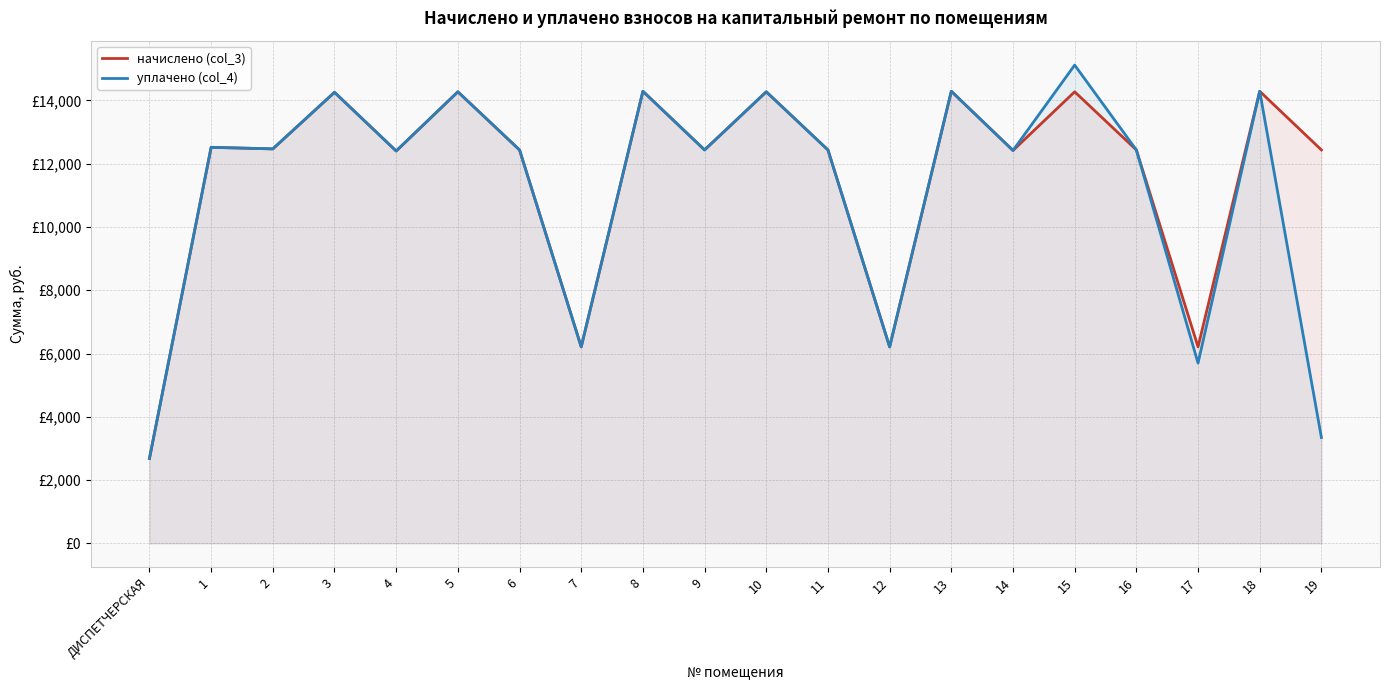

Which series has the widest spread of values?

уплачено (col_4)